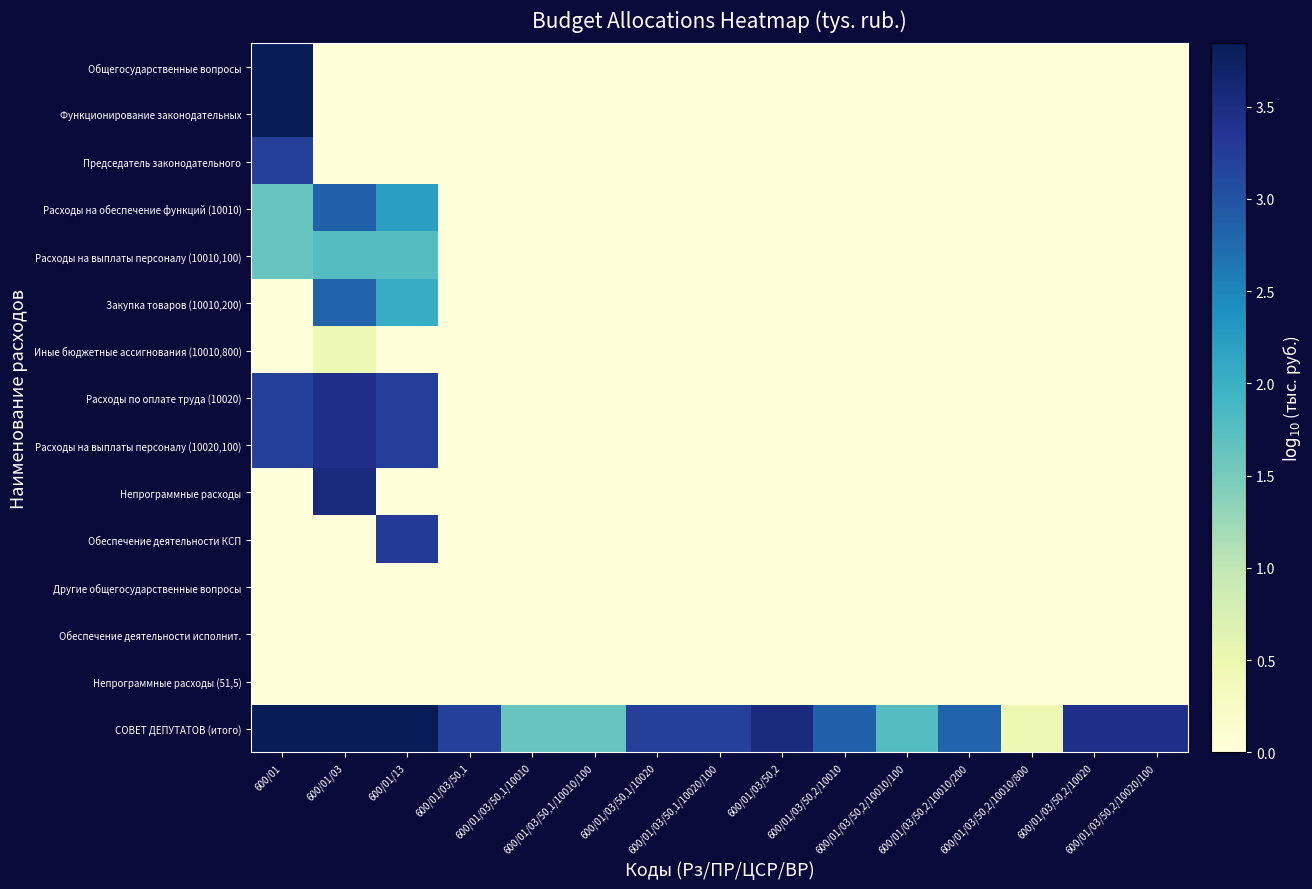

Which category has the highest value across all series?

600/01